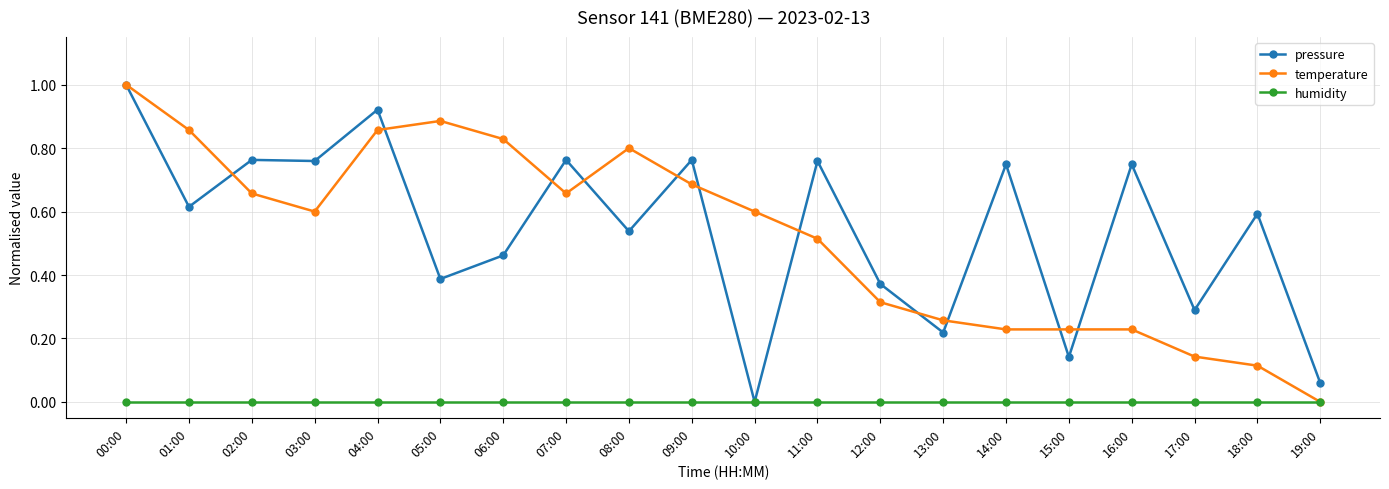

What is the label of the 6th point from the left?

05:00